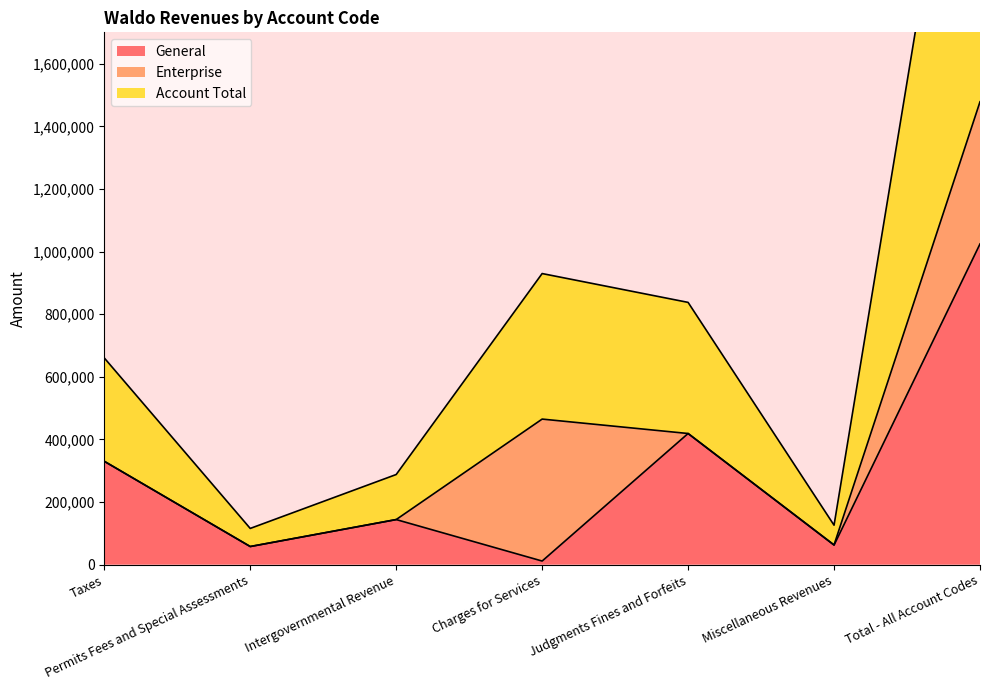

At which label is General closest to 517882?

Judgments Fines and Forfeits